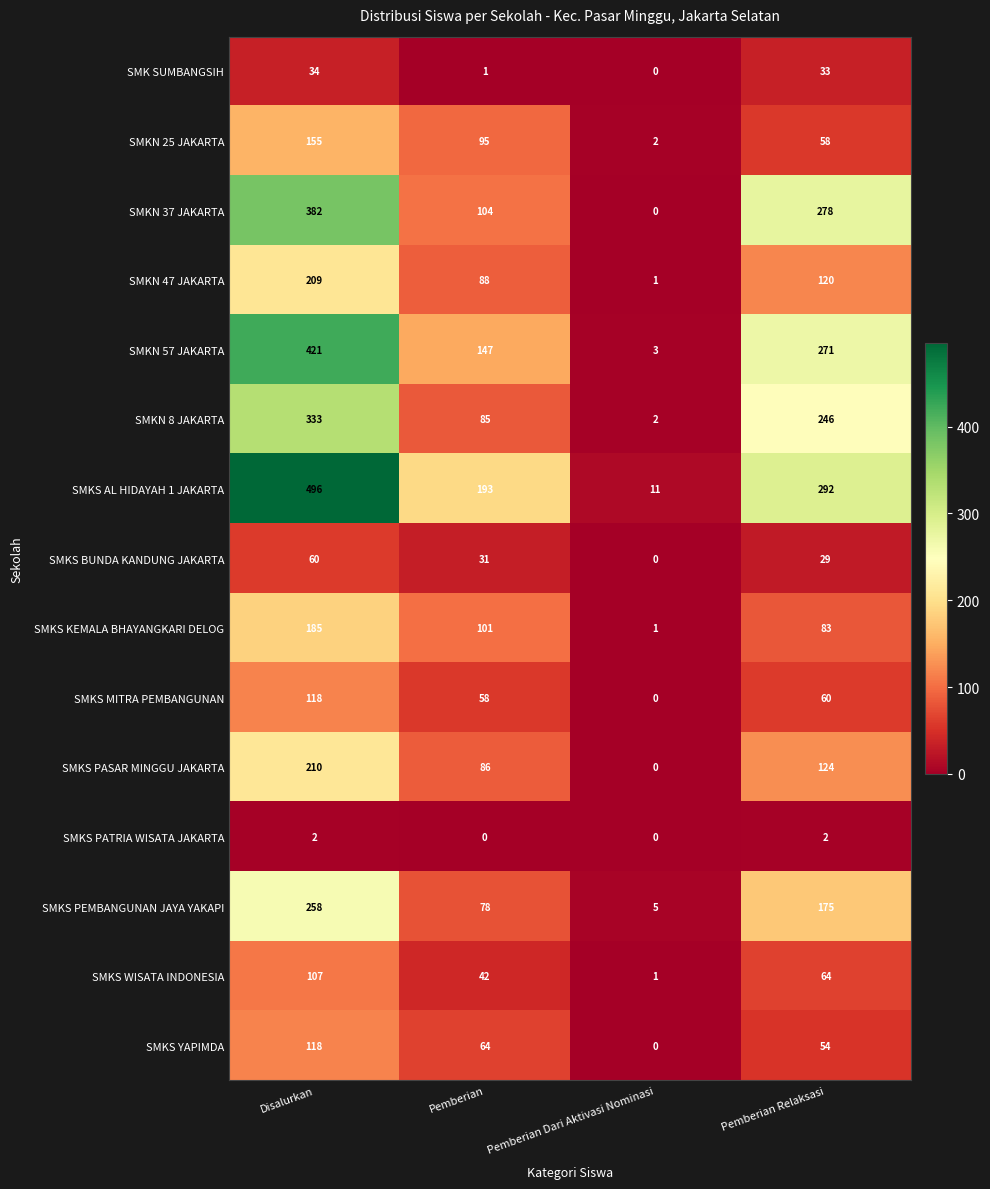

What is the difference between the SMKS KEMALA BHAYANGKARI DELOG values at Pemberian Relaksasi and Disalurkan?

102